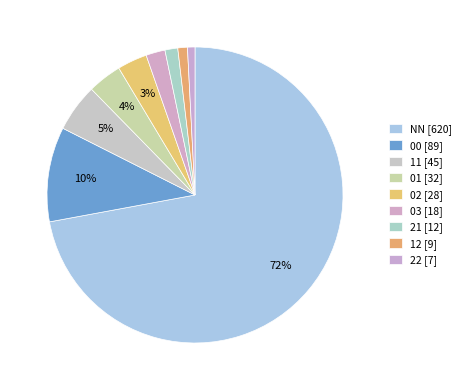

How many slices are in this pie chart?

9